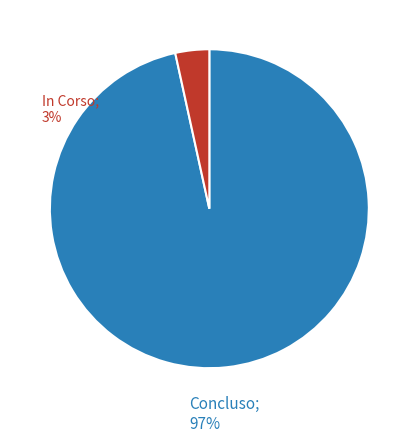

Is there a majority slice in this chart?

Yes